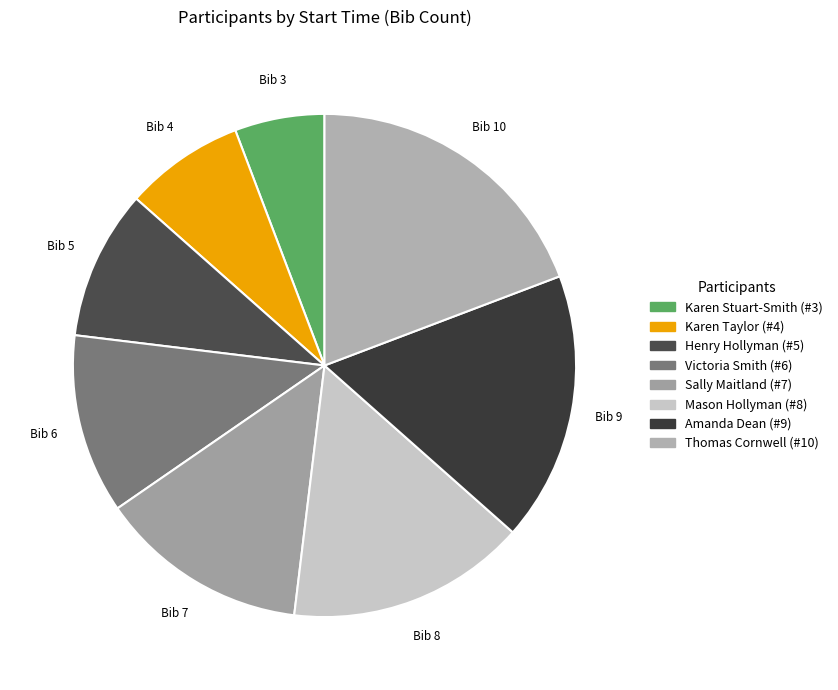

How many slices are in this pie chart?

8